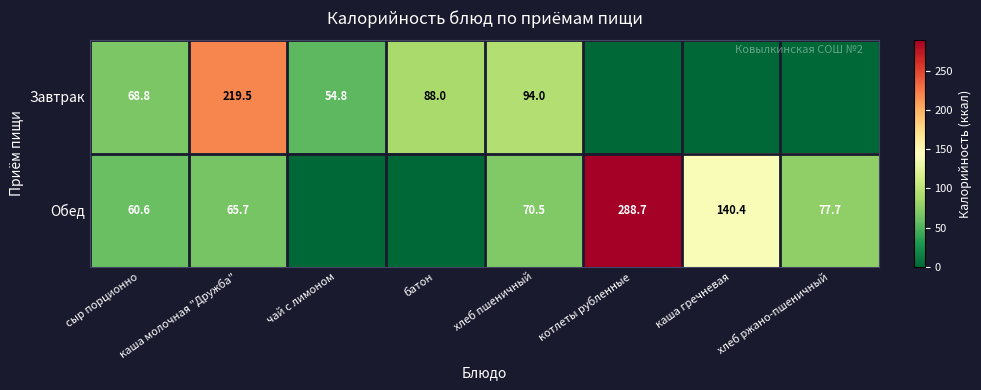

At how many categories does at least one series exceed 141?

2